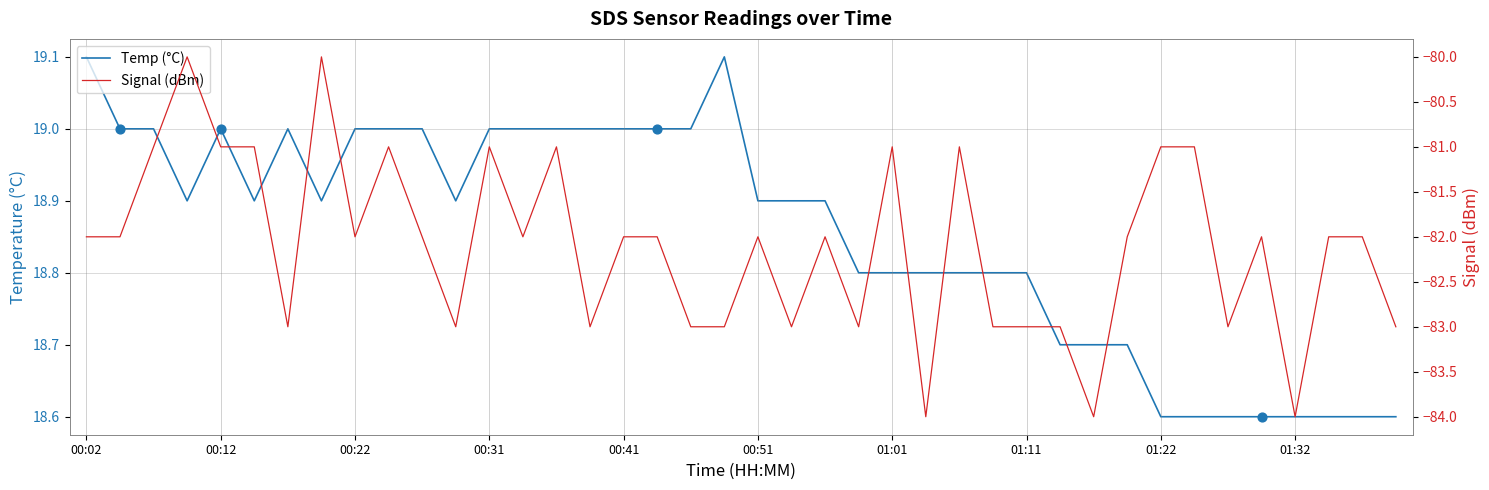

Is the value of Signal (dBm) at 11 greater than the value of Temp (°C) at 13?

No